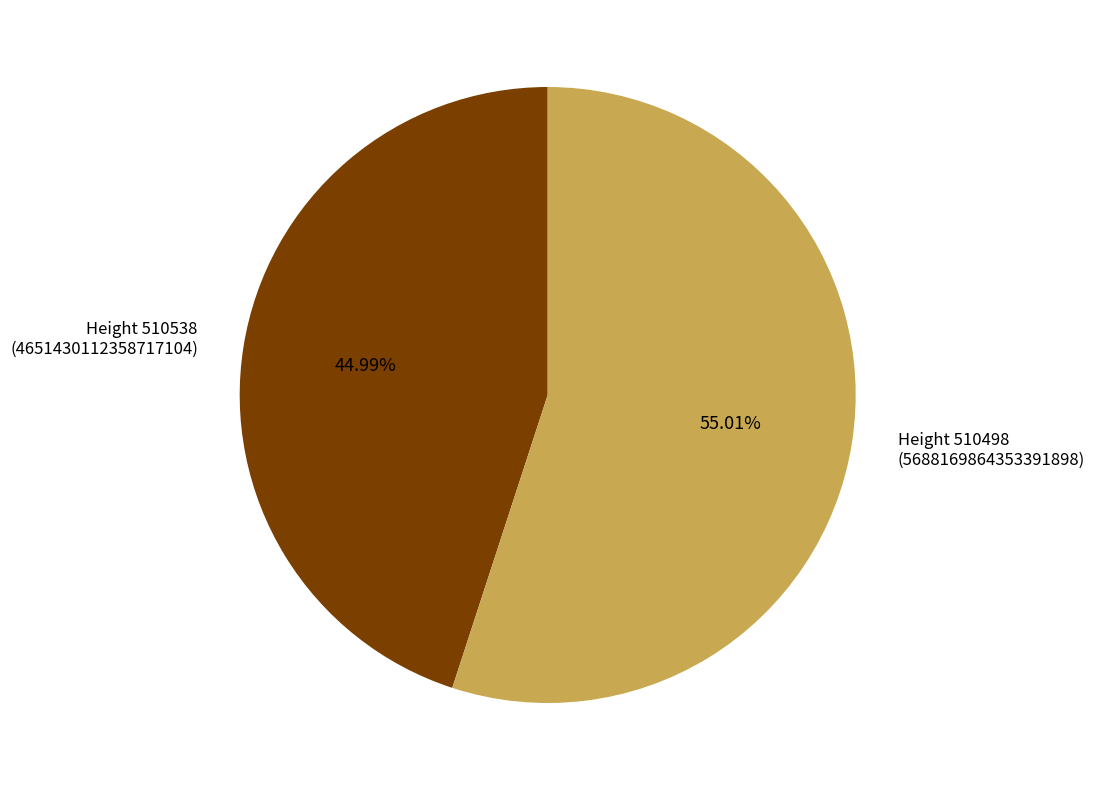

To the nearest percent, what is the average slice percentage?

50%